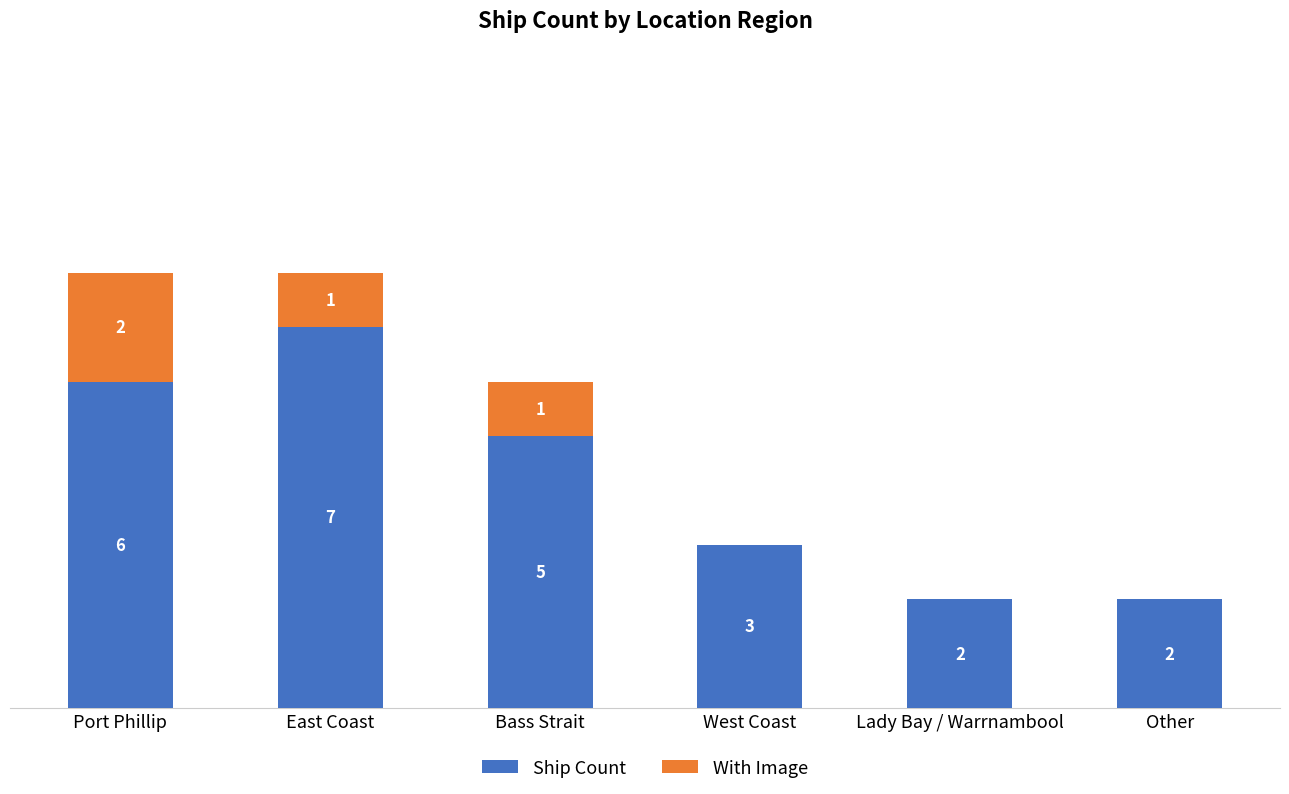

At which label does Ship Count reach its peak?

East Coast